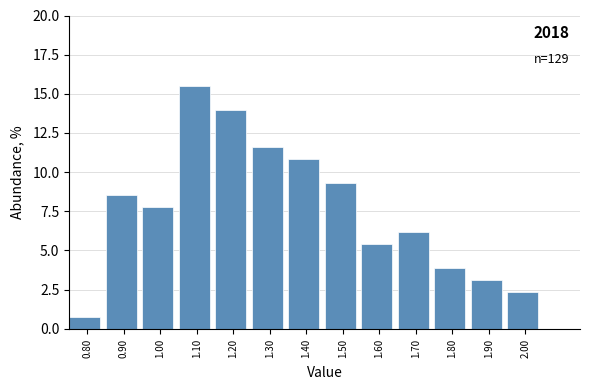

Reading left to right, transcribe all the data shown in this chart.

0.80=0.8	0.90=8.5	1.00=7.8	1.10=15.5	1.20=14.0	1.30=11.6	1.40=10.9	1.50=9.3	1.60=5.4	1.70=6.2	1.80=3.9	1.90=3.1	2.00=2.3